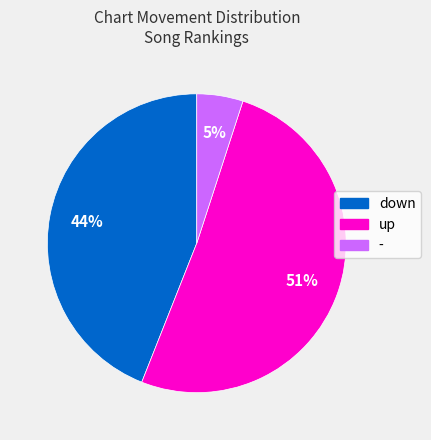

What percentage is the up slice, to the nearest percent?

51%